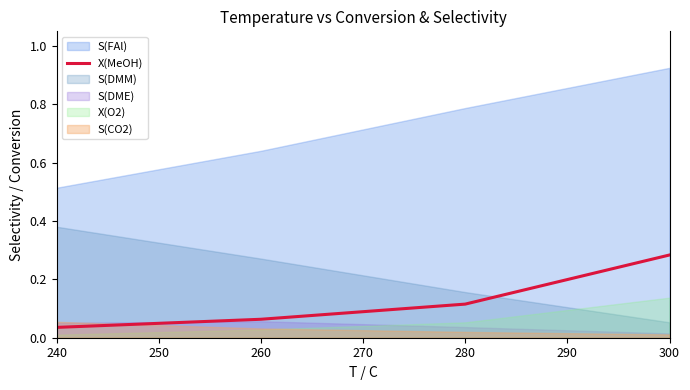

Count the values in the range 0 to 1.

4